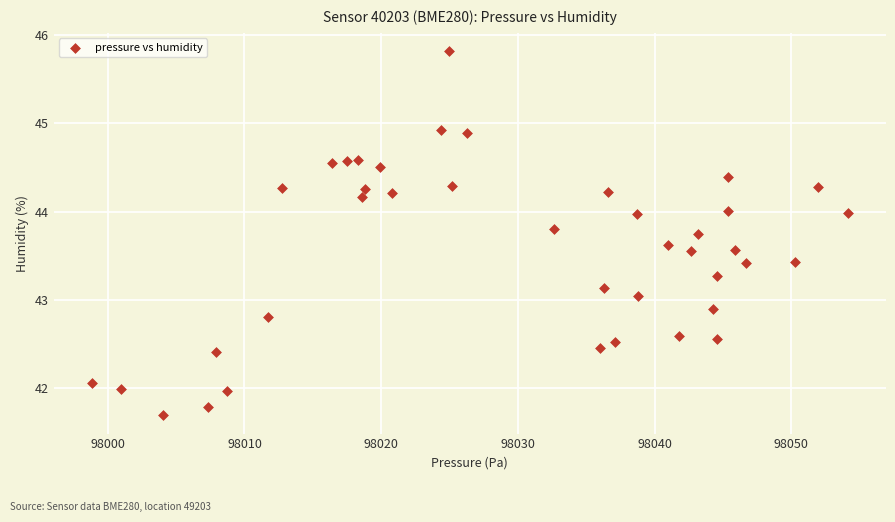

What is the range of Y values (max minus min)?

4.1